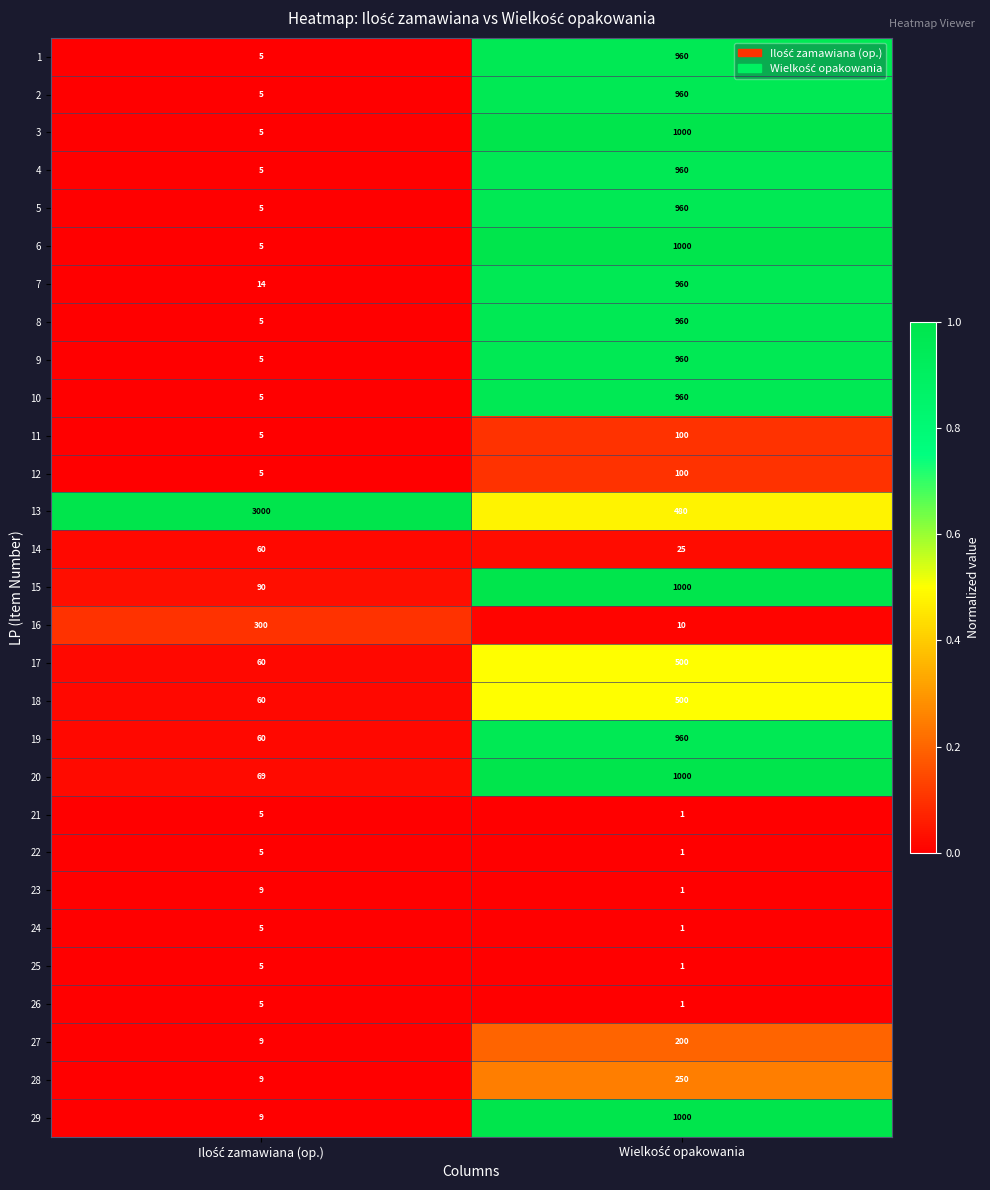

Which series has the largest total across all categories?

13